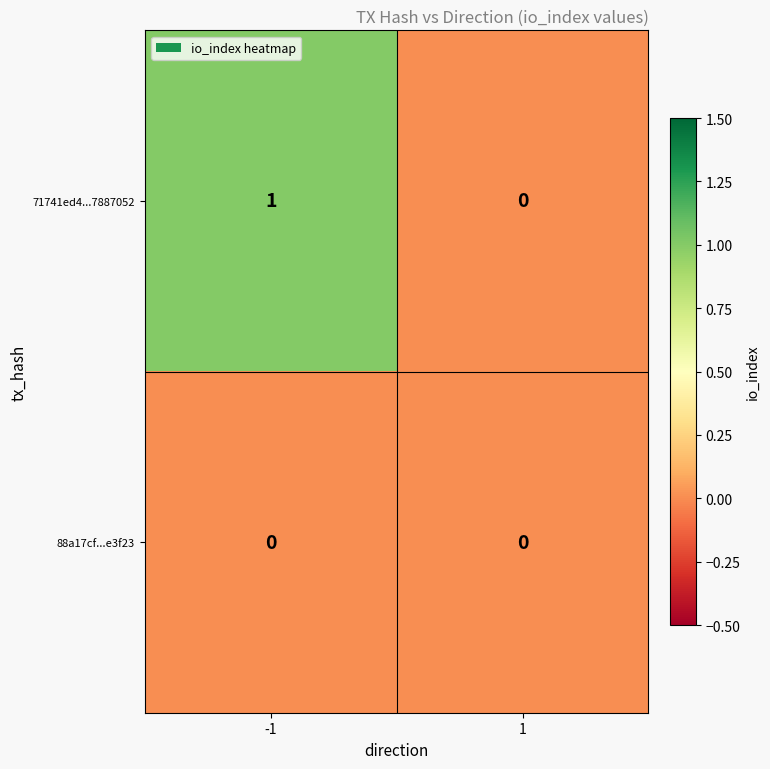

The 88a17cf...e3f23 series shows 0 at -1. True or false?

True